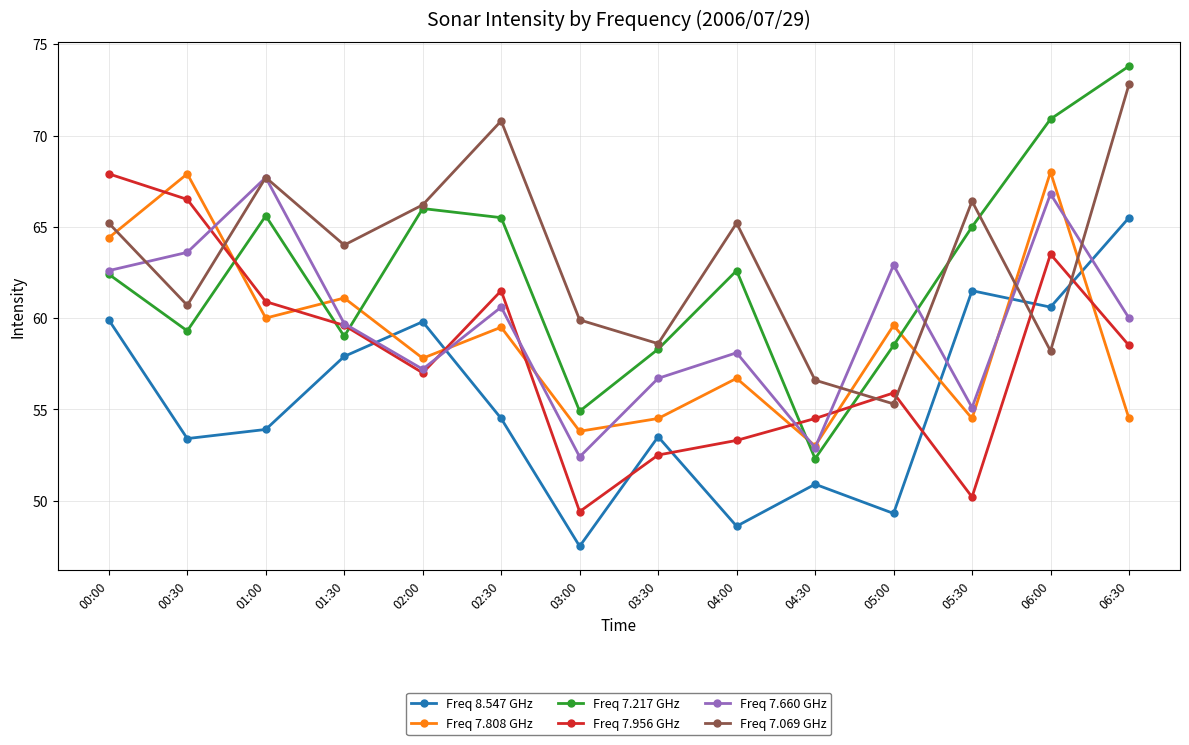

What is the total value across all series at 02:30?

372.4